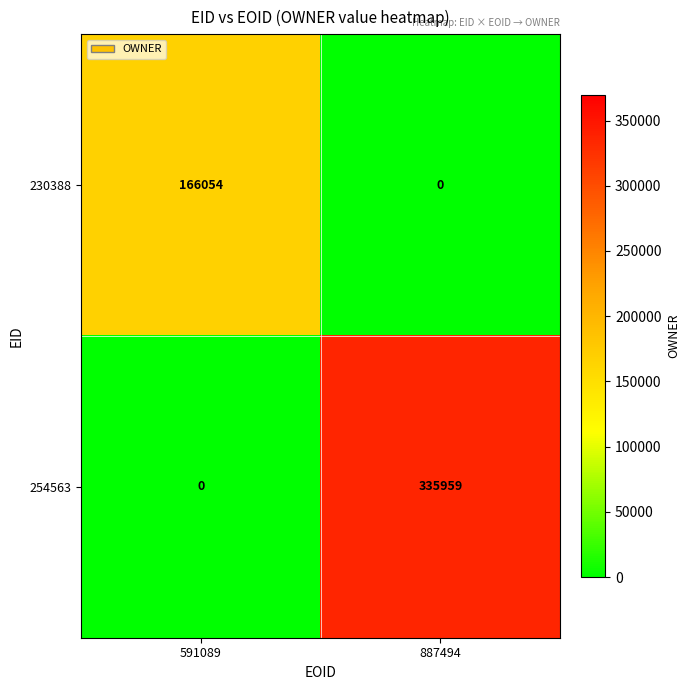

How many categories are shown in the chart?

2